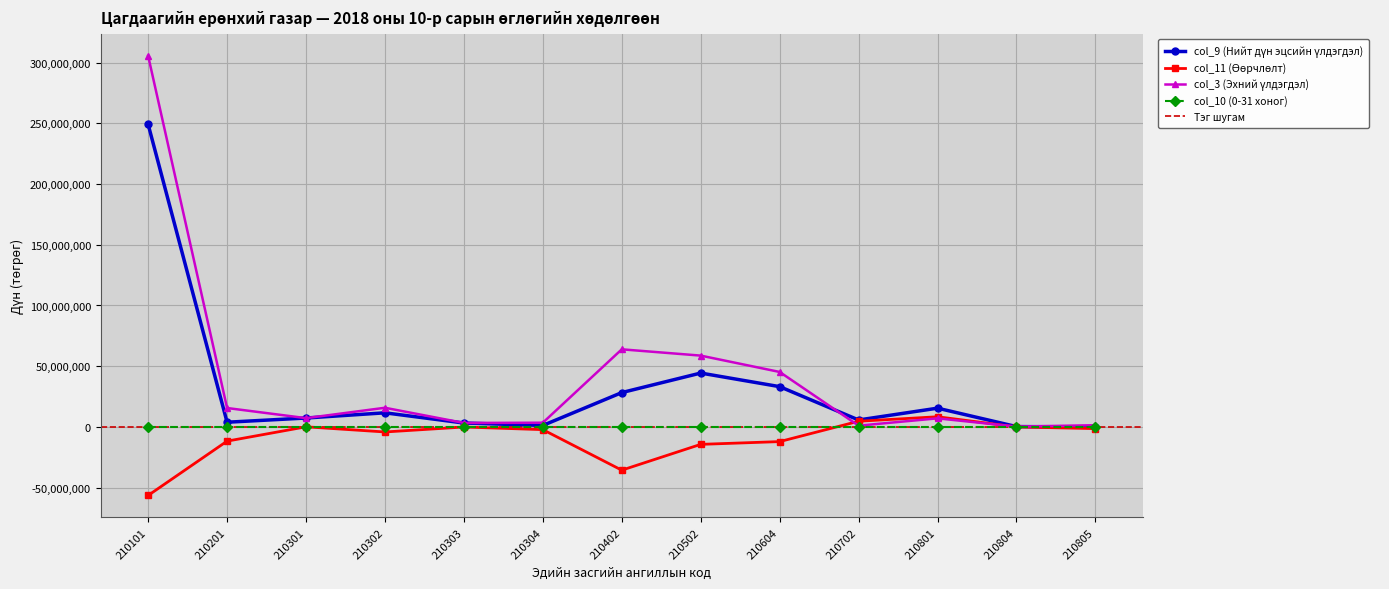

At how many categories does at least one series exceed 178369502?

1